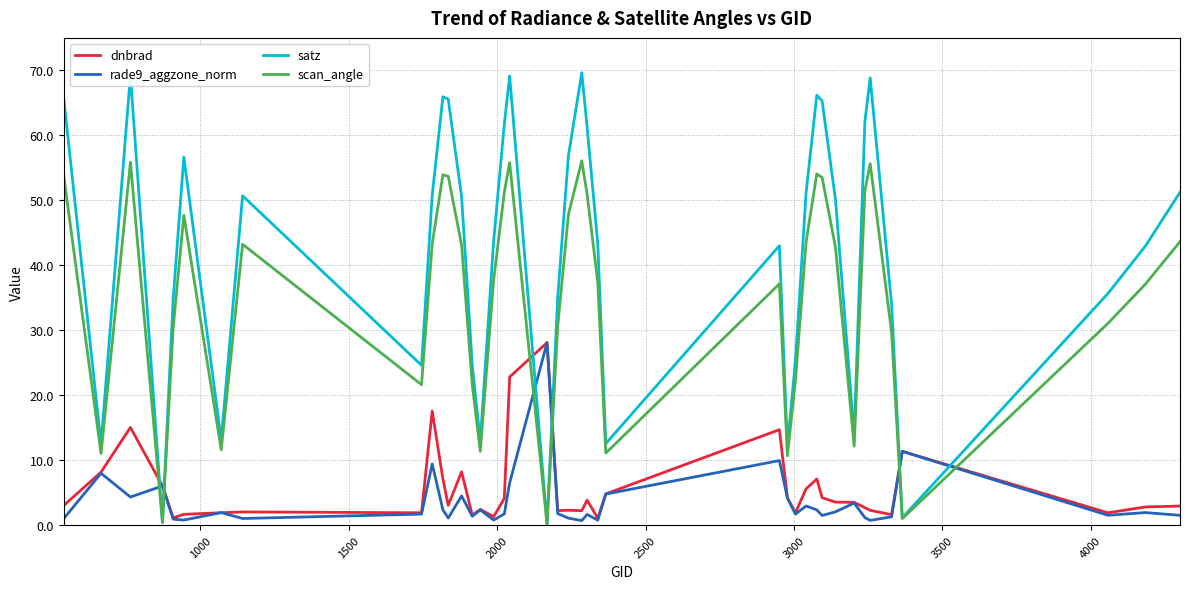

What is the maximum value shown in the chart?

69.6